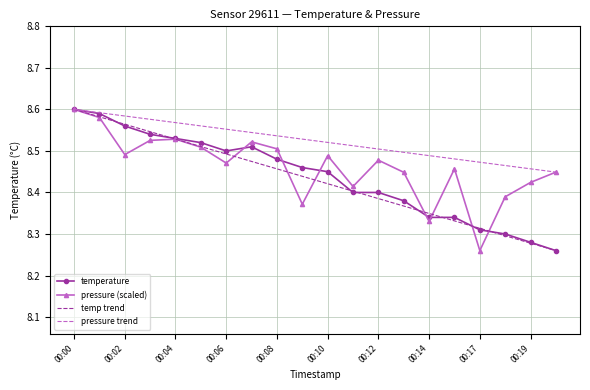

Is the value of temperature at 00:17 greater than the value of pressure_scaled at 00:04?

No